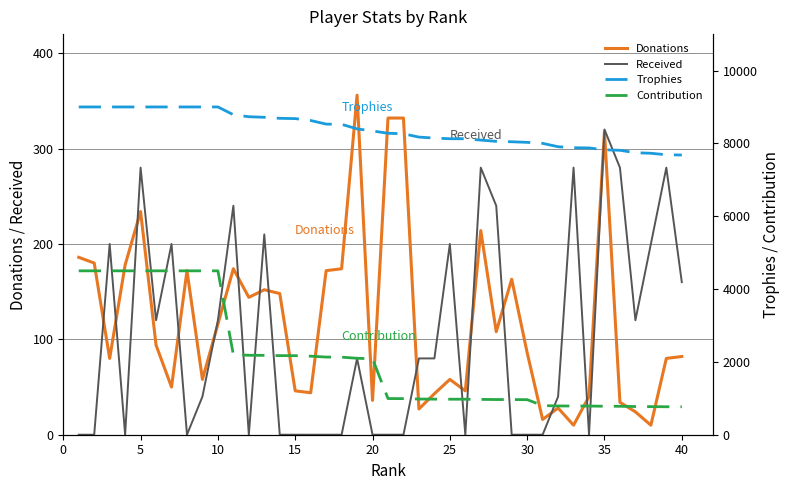

Which category has the highest value in the Received series?

35